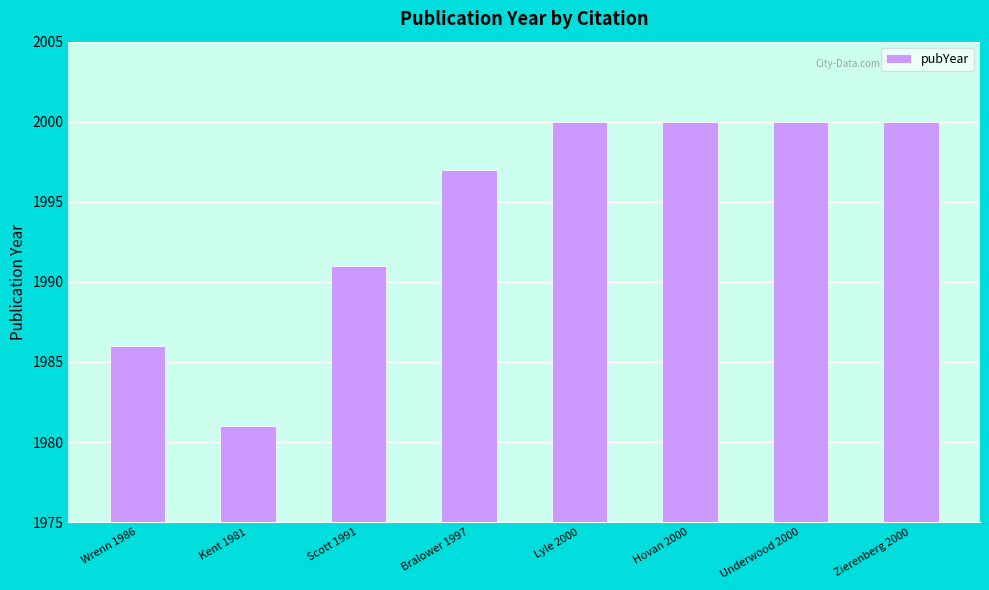

What is the smallest value displayed?

1981